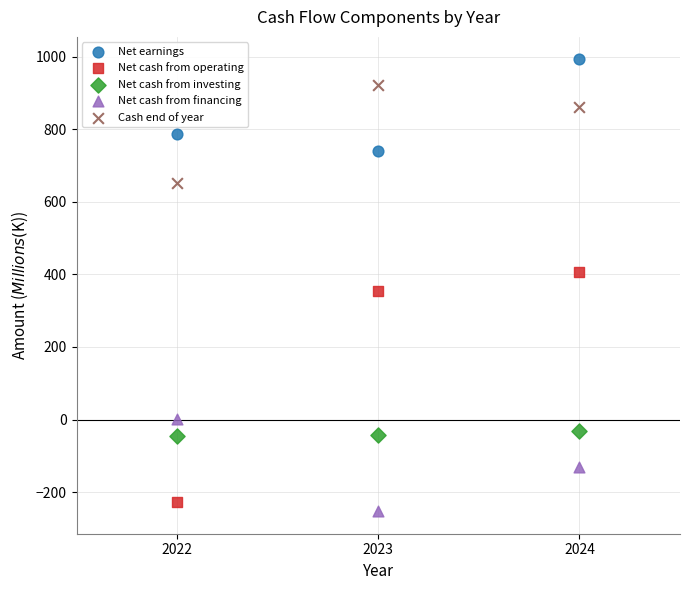

Which series contains the highest Y value?

Net earnings